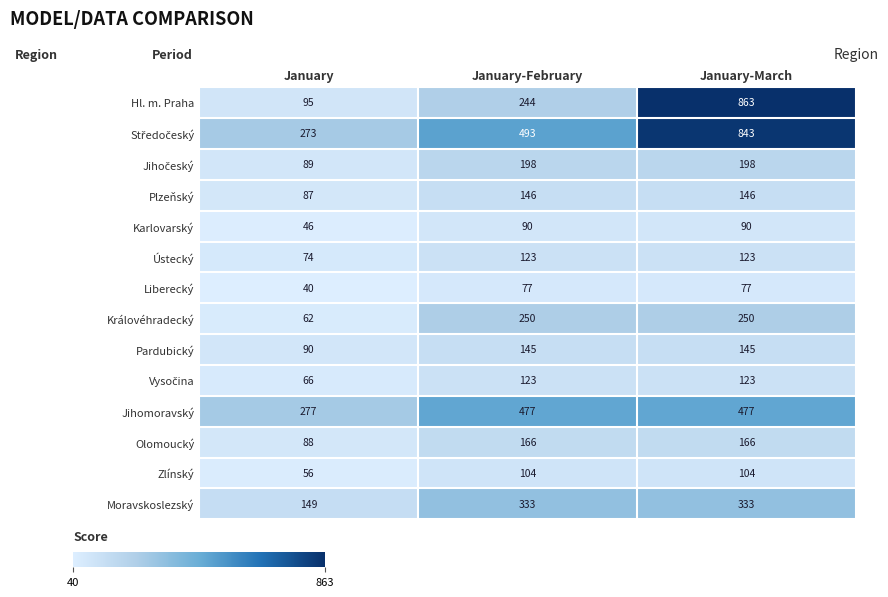

True or false: Plzeňský has a value of 146 at January-February.

True